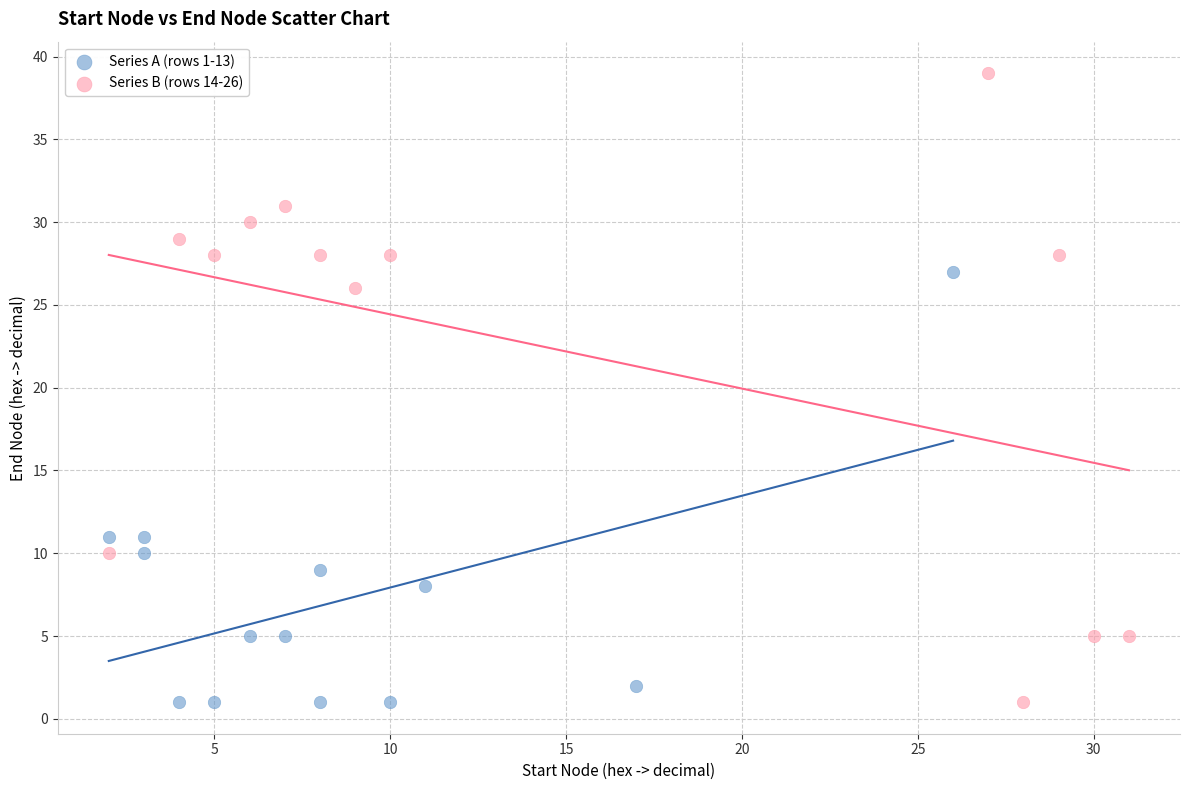

Which series has the widest spread of Y values?

Series B (rows 14-26)